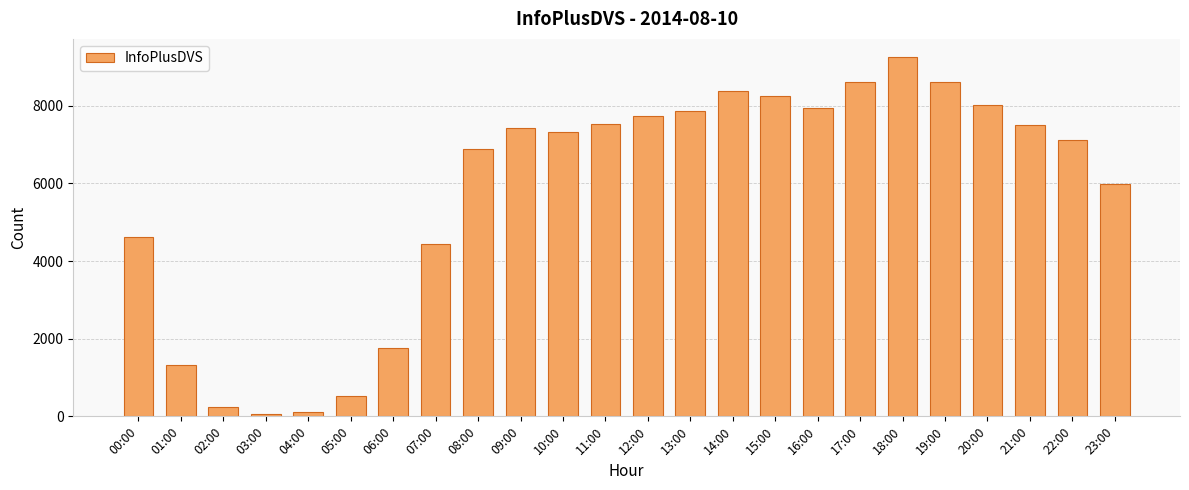

What is the sum of the values at 08:00 and 05:00?

7405